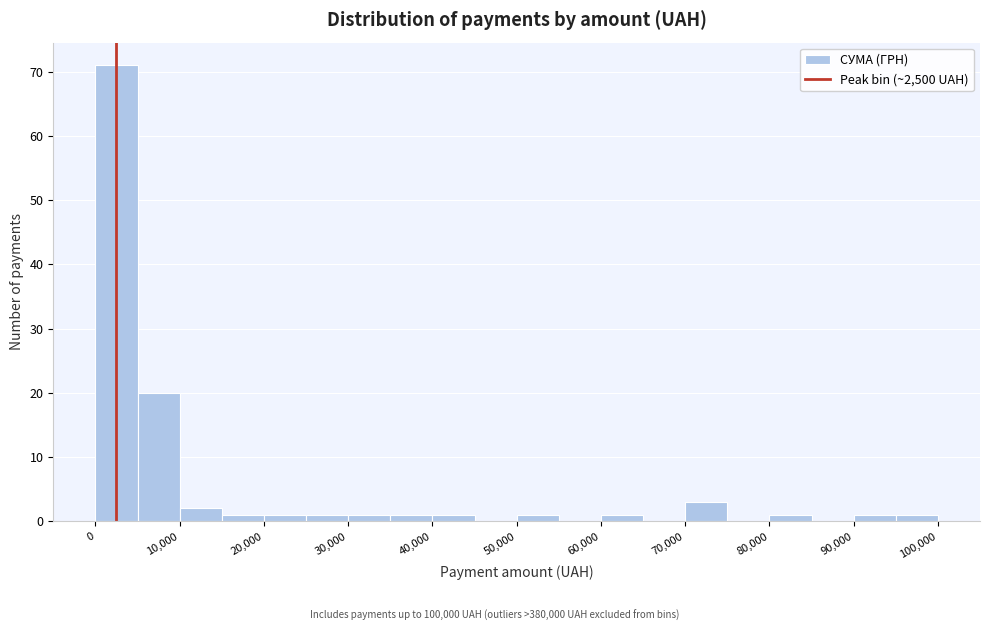

What is the height of the bar covering 10000 to 15000 on the x-axis? The values are not printed on the chart, so give them approximately, as read against the axis.

2